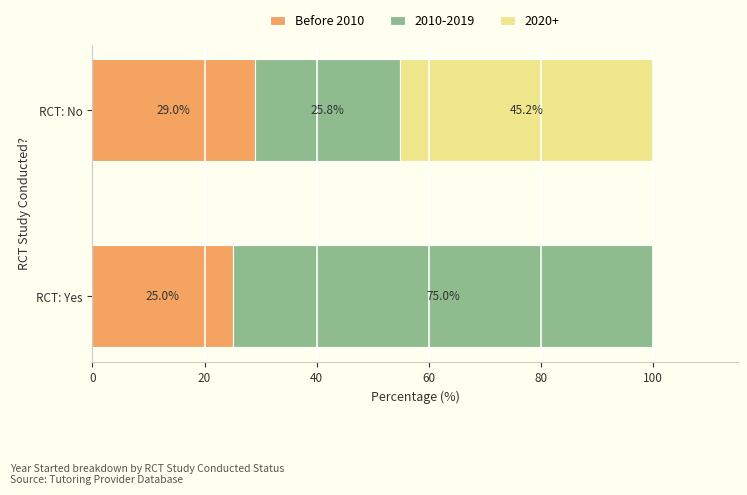

What is the sum of all Before 2010 values?

54.0